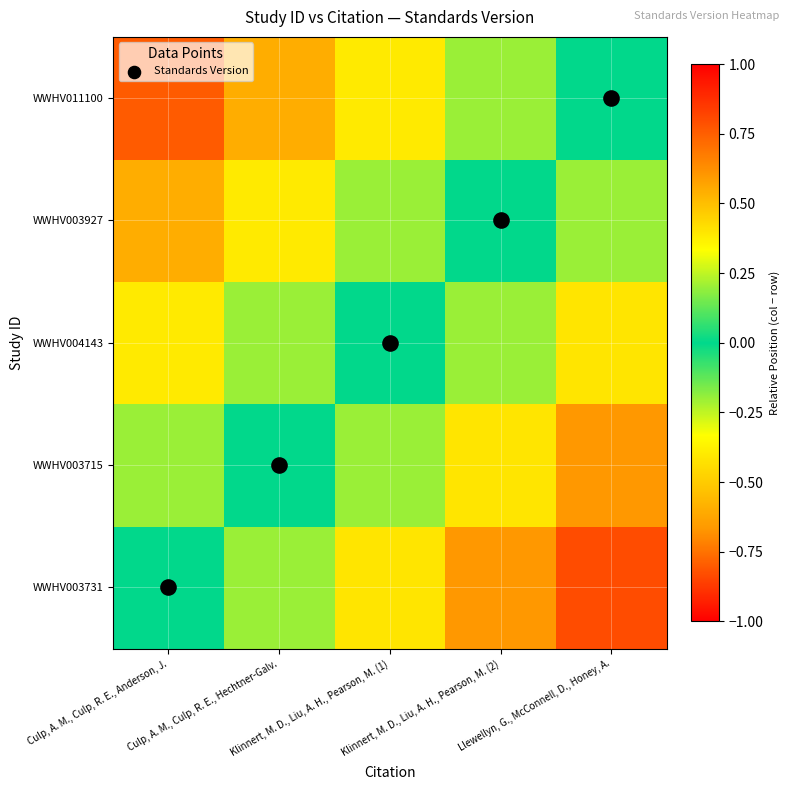

List the series in order of their peak value, lowest first.

WWHV011100, WWHV003927, WWHV004143, WWHV003715, WWHV003731